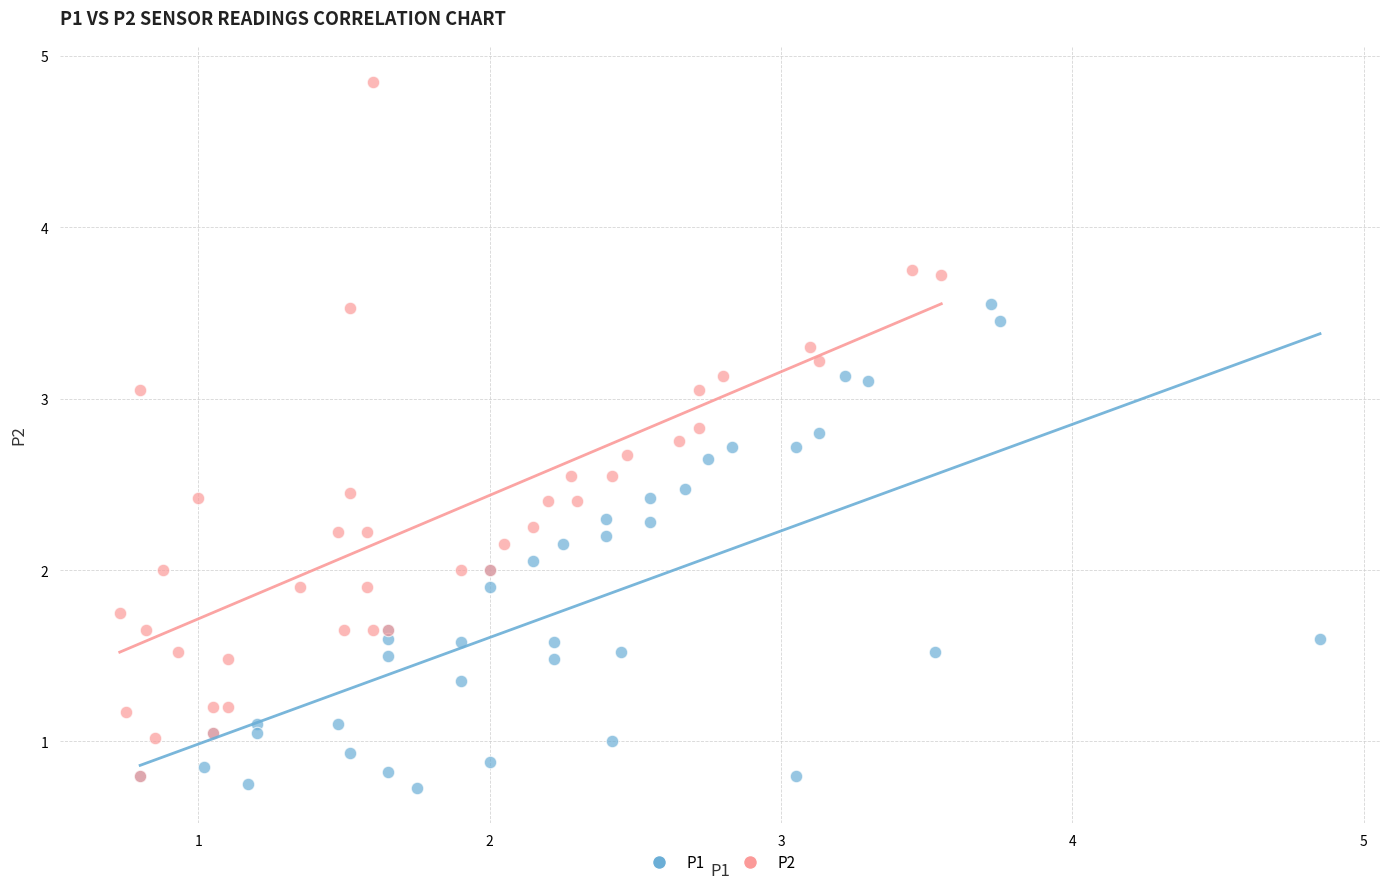

Which series has the widest spread of Y values?

P2